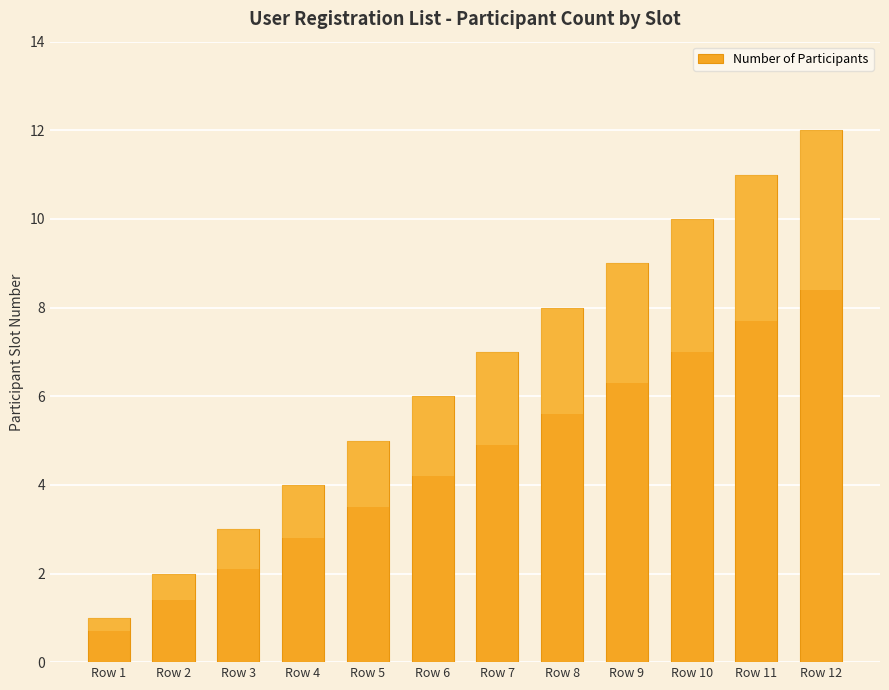

Which category has the lowest value across all series?

Row 1